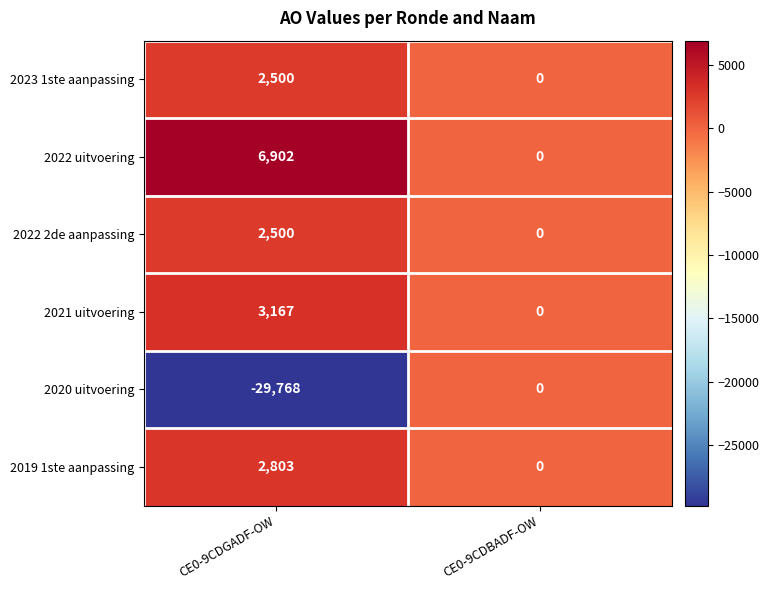

The 2019 1ste aanpassing series shows 1500 at CE0-9CDBADF-OW. True or false?

False